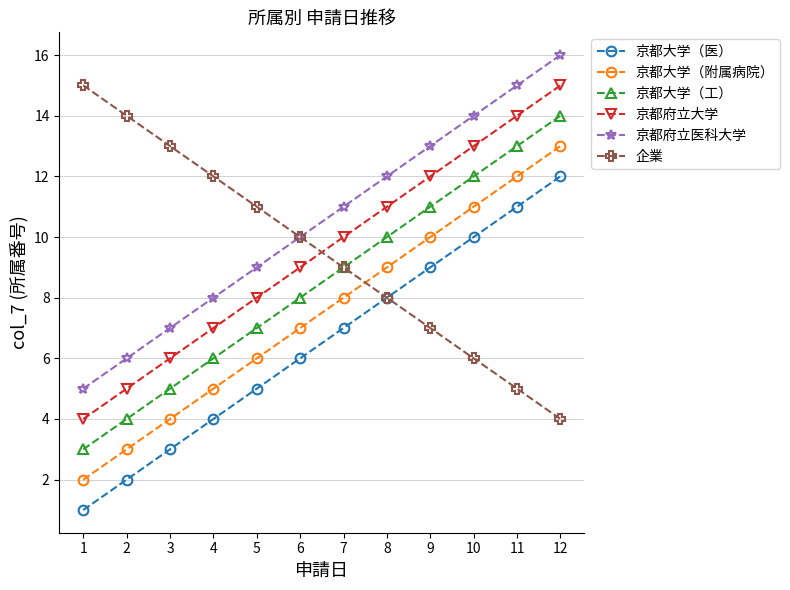

What is the sum of the 京都大学（工） values at 1 and 5?

10